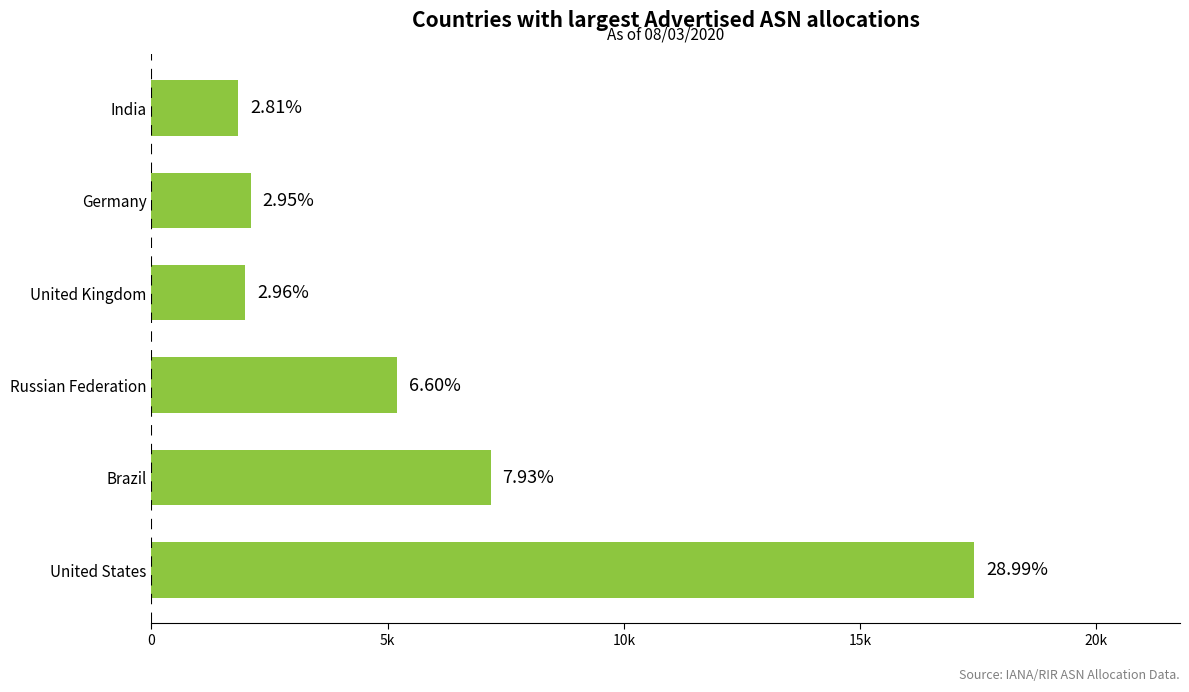

Are the bars grouped side by side (vs. stacked)?

No